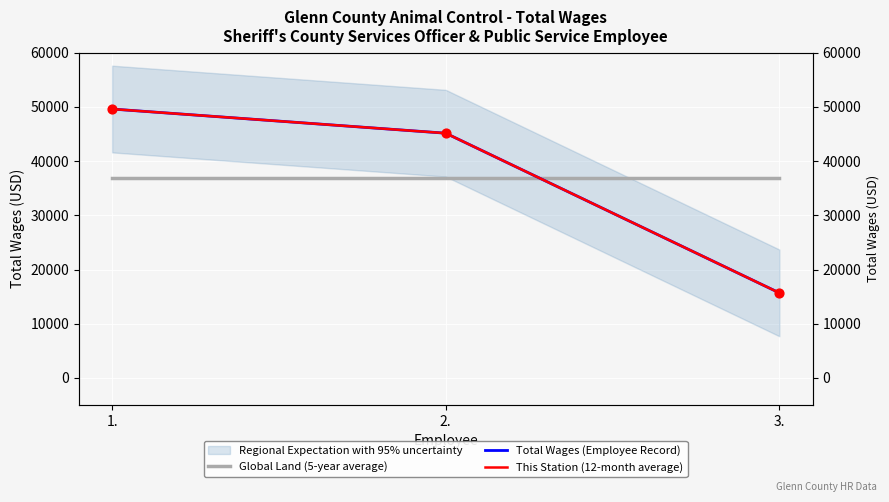

Which series has the largest Y range (max minus min)?

Total Wages (Employee Record)